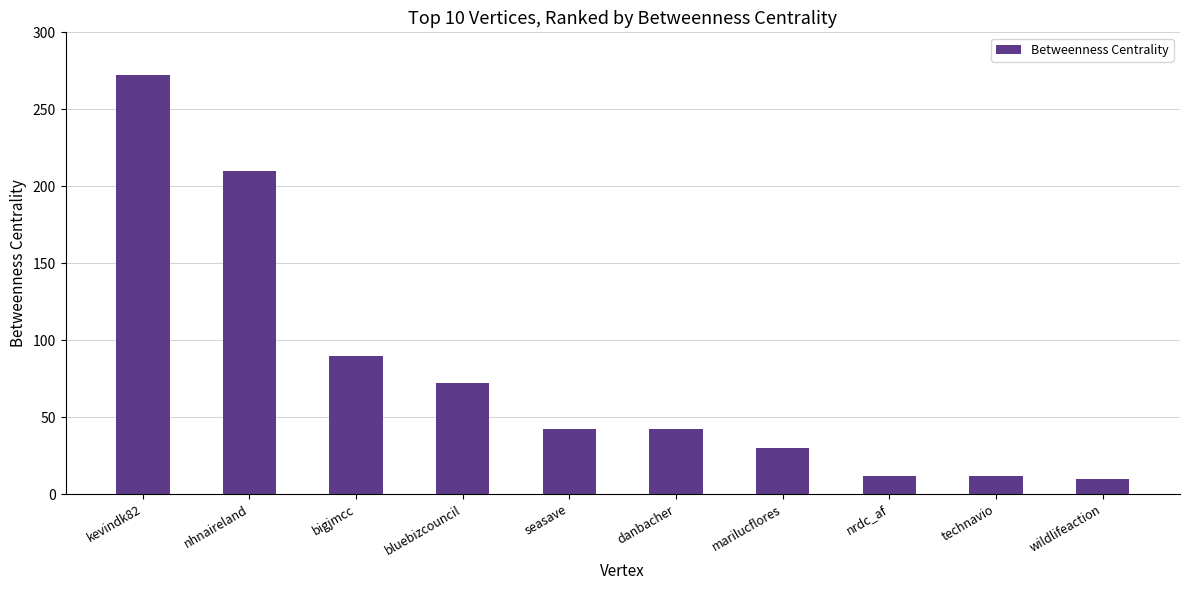

What is the greatest value displayed?

272